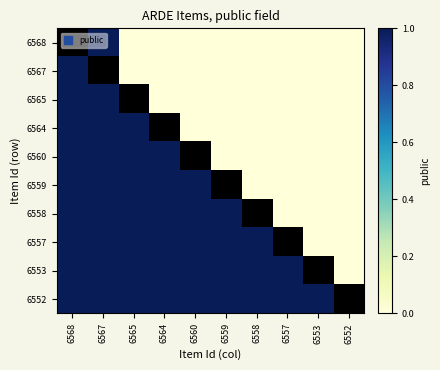

Is it true that 6559 equals 0.5 at 6564?

False